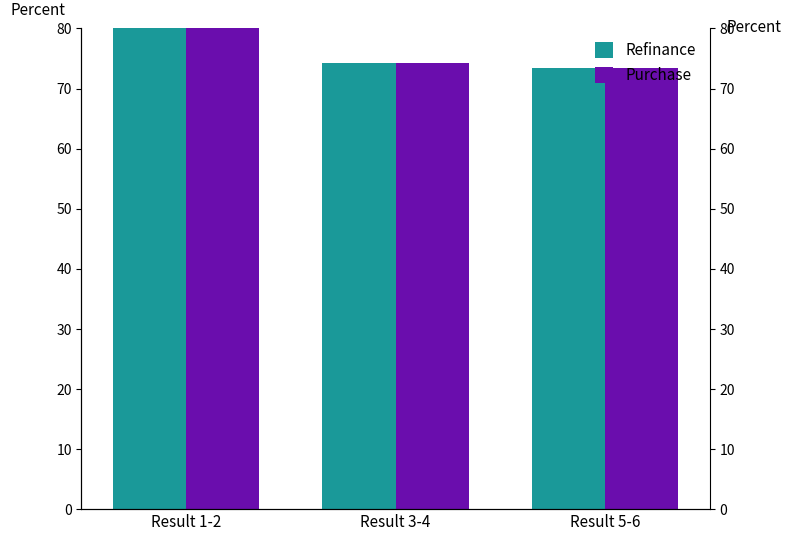

Count the number of categories in the chart.

3